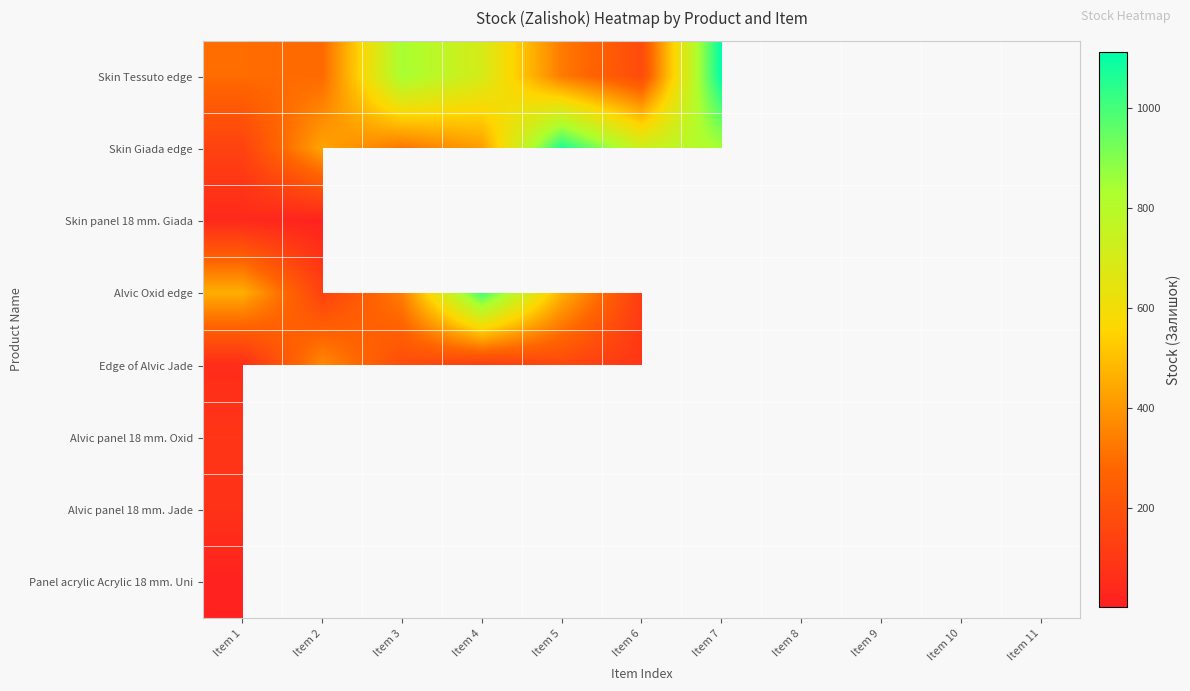

How many series are shown in this chart?

8